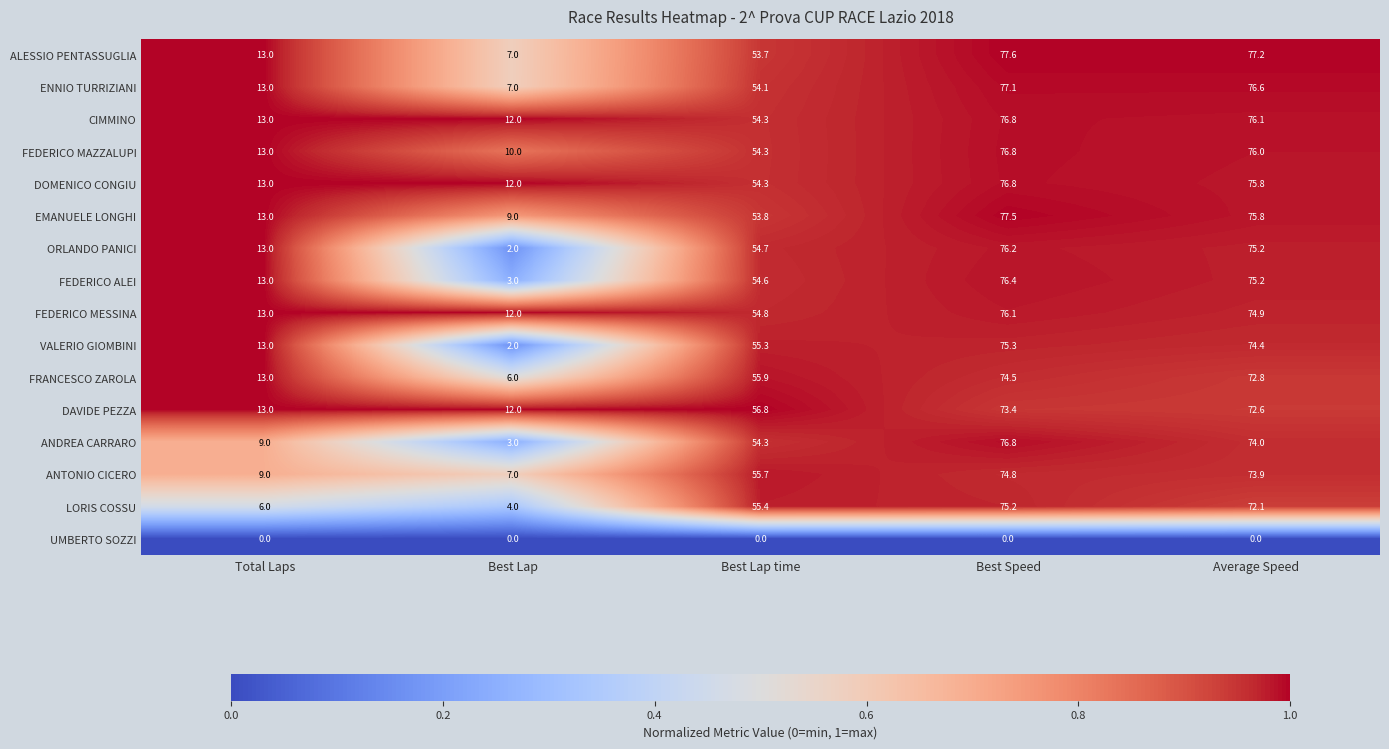

Read the FEDERICO MAZZALUPI value at Average Speed.

76.0